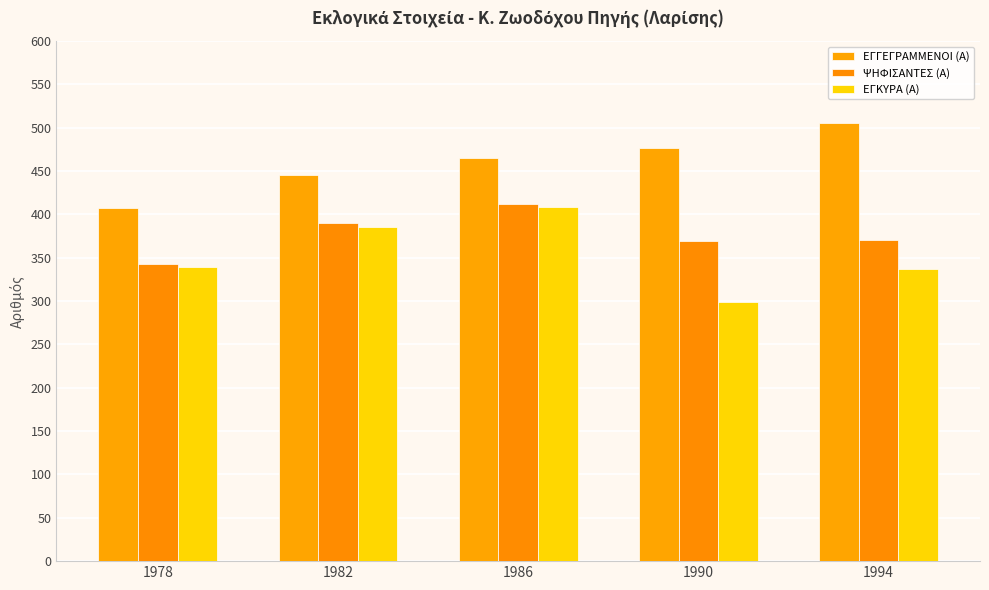

Reading right to left, extract all data points from this chart.

ΕΓΓΕΓΡΑΜΜΕΝΟΙ (Α): 506	477	465	445	407
ΨΗΦΙΣΑΝΤΕΣ (Α): 371	369	412	390	343
ΕΓΚΥΡΑ (Α): 337	299	409	386	339